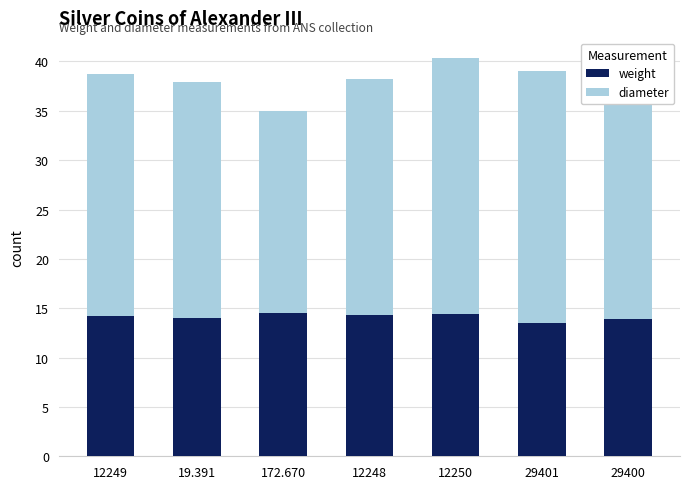

The weight series shows 4.6 at 12250. True or false?

False